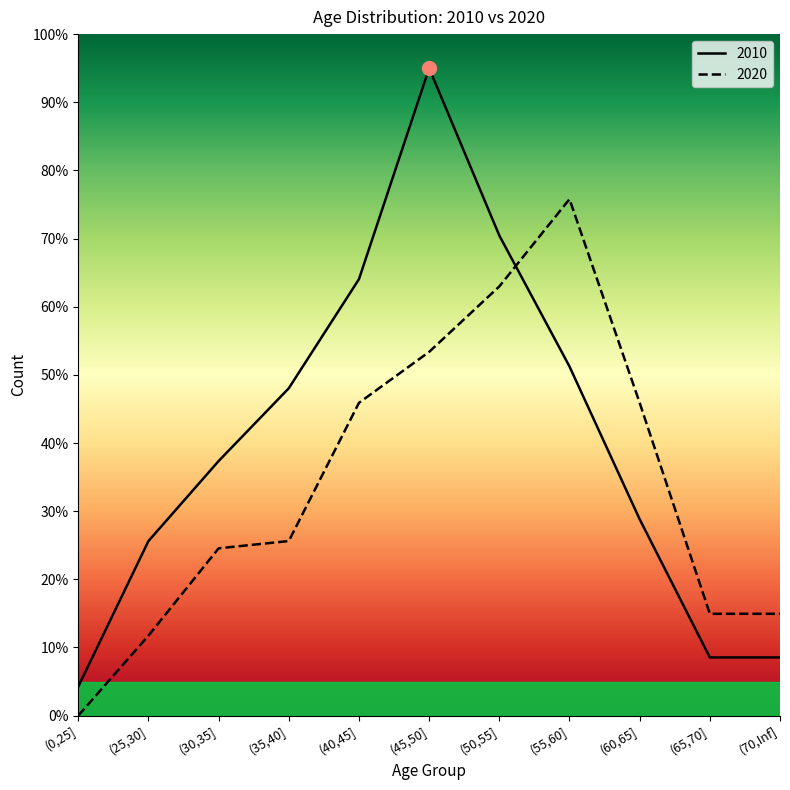

What is the difference between the maximum and minimum values in the 2020 series?

75.8